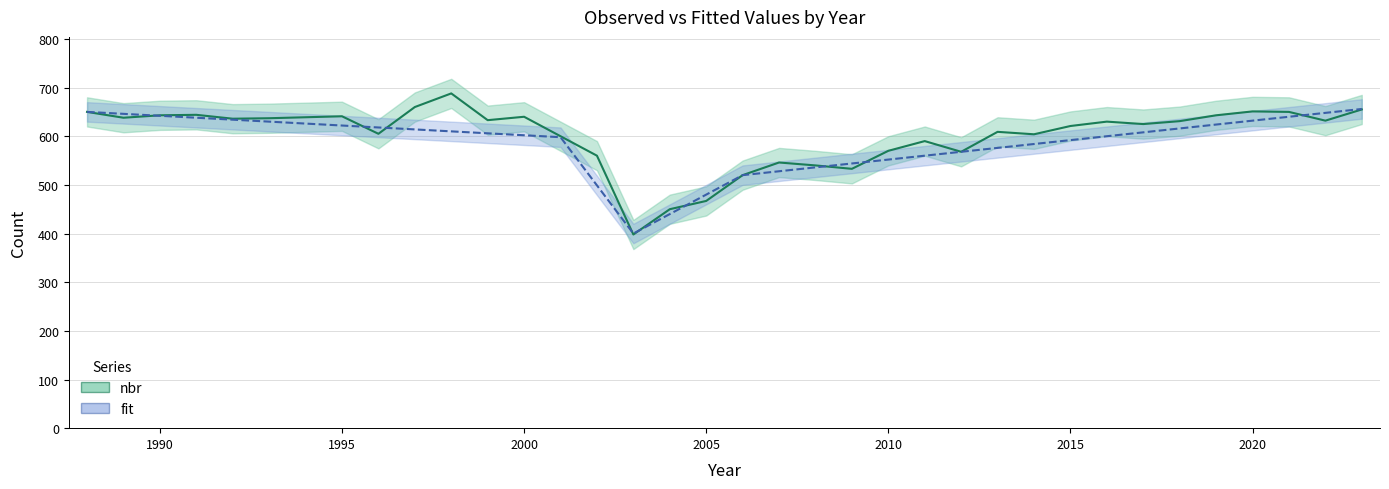

Is it true that nbr equals 894 at 2000?

False